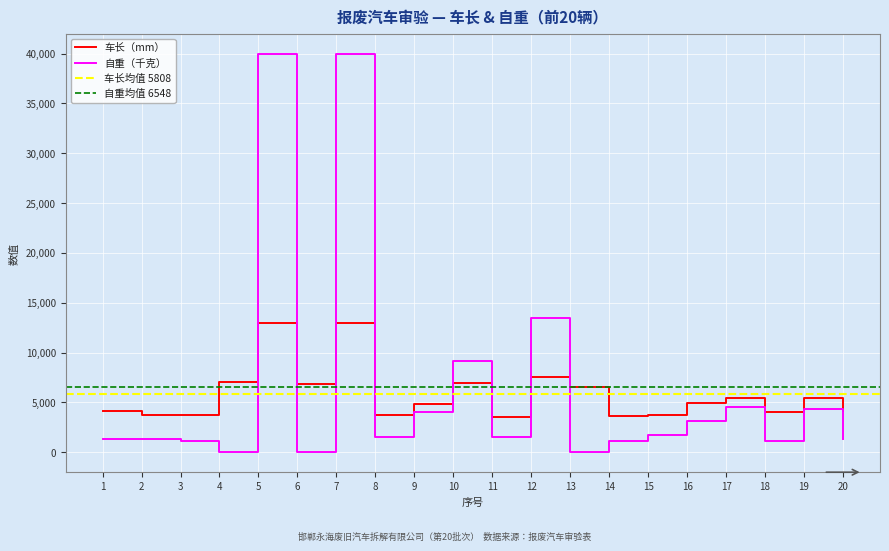

Between which two adjacent categories do 车长（mm） and 自重（千克） first intersect?

4 and 5